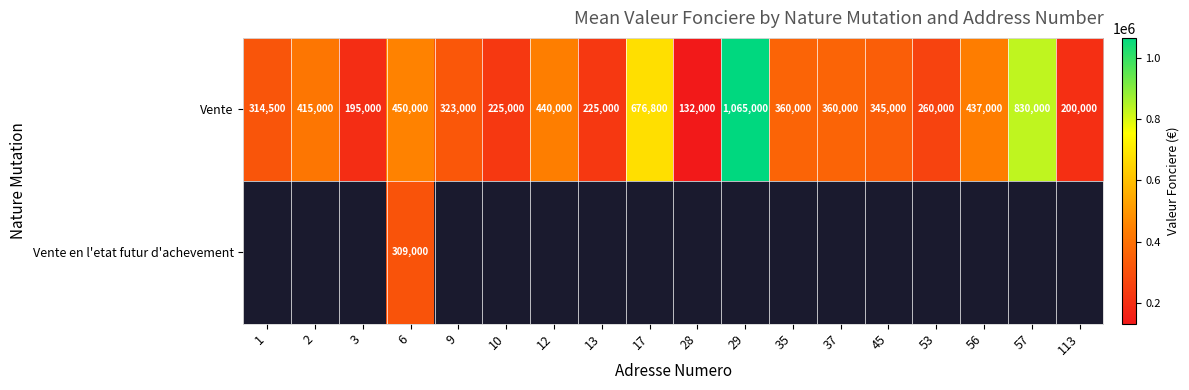

Count the number of data series in this chart.

2